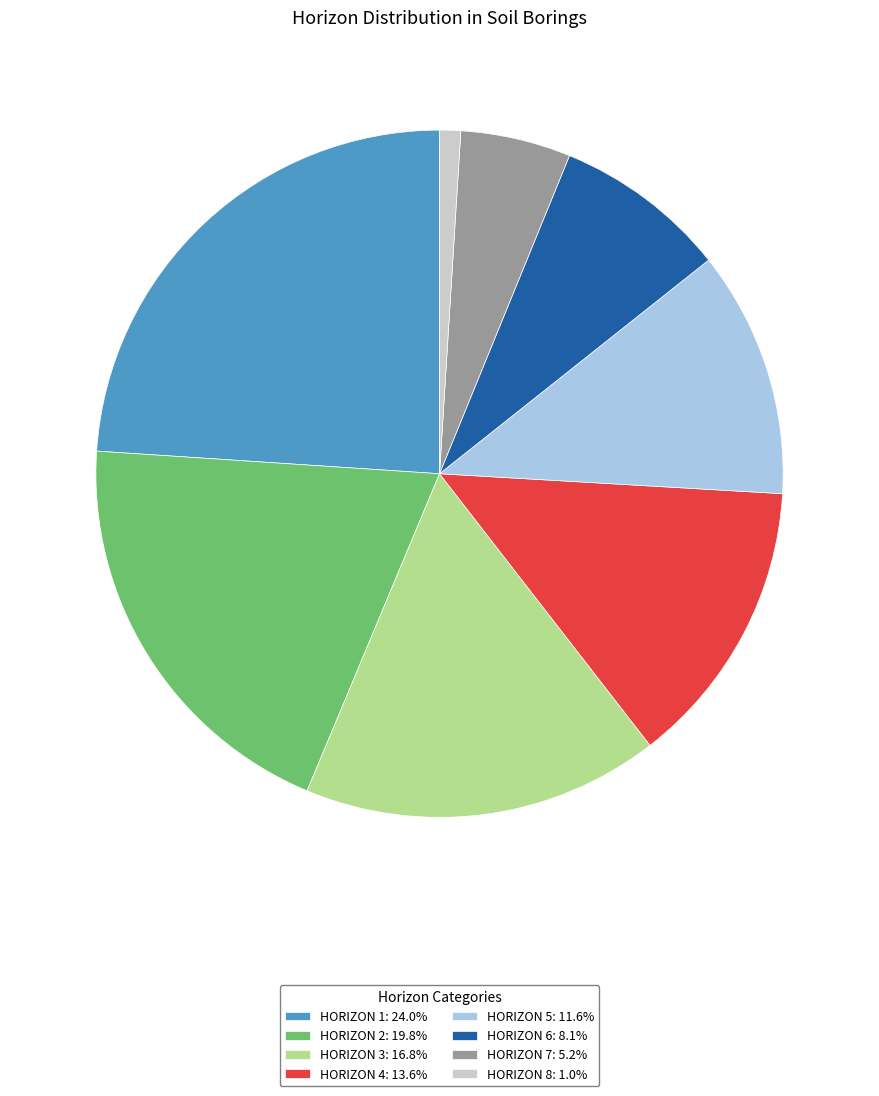

Approximately how many times larger is the value at HORIZON 7: 5.2% compared to HORIZON 3: 16.8%?

0.3